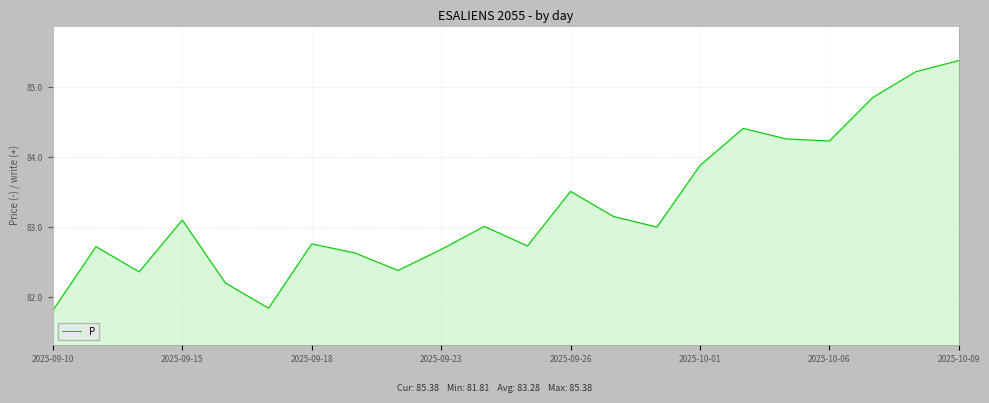

What is the minimum value shown in the chart?

81.8